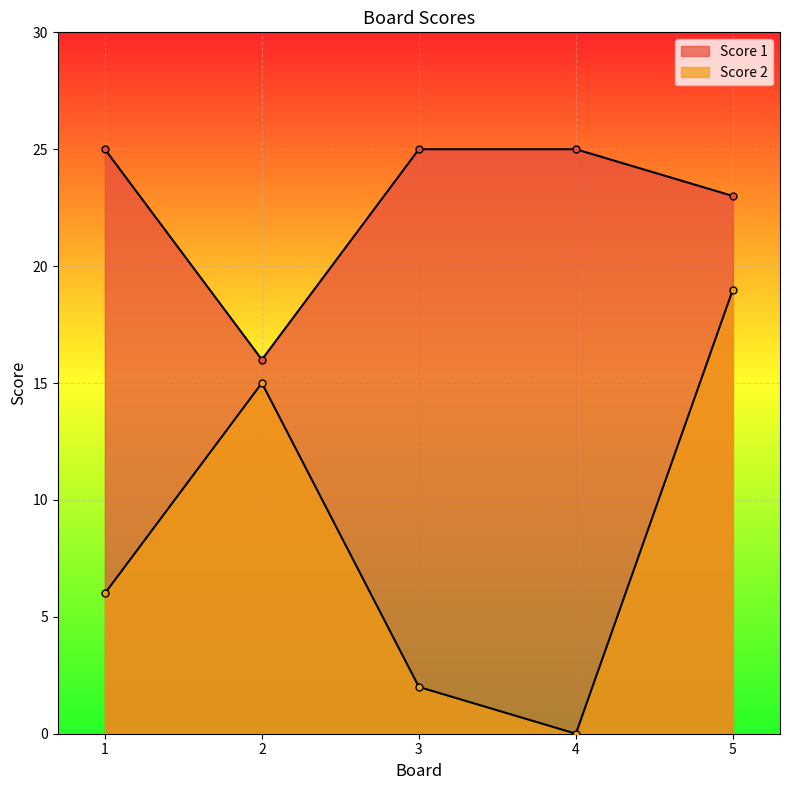

Where is the first local minimum for Score 2?

4